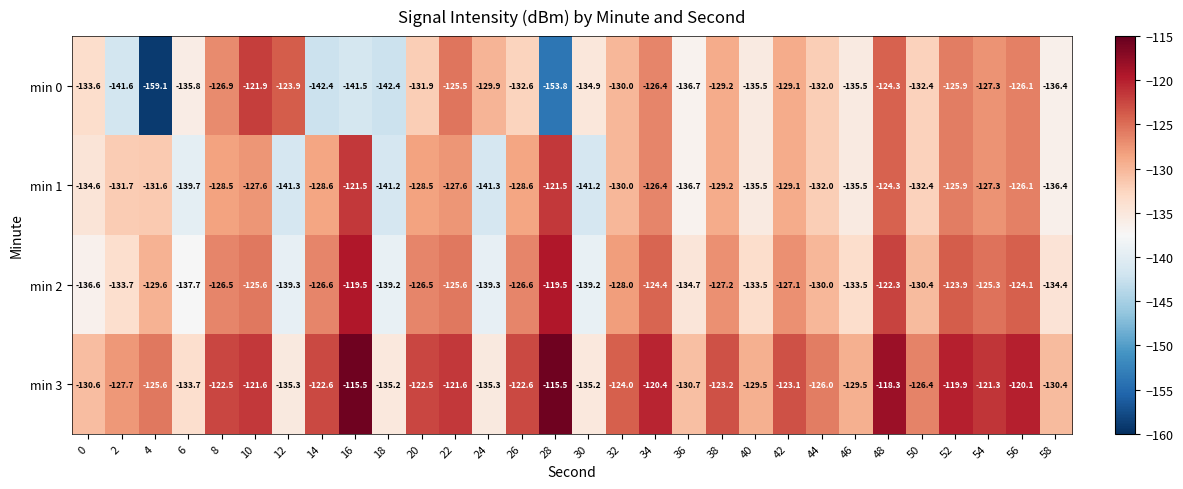

What is the difference between the min 1 values at 50 and 58?

4.0